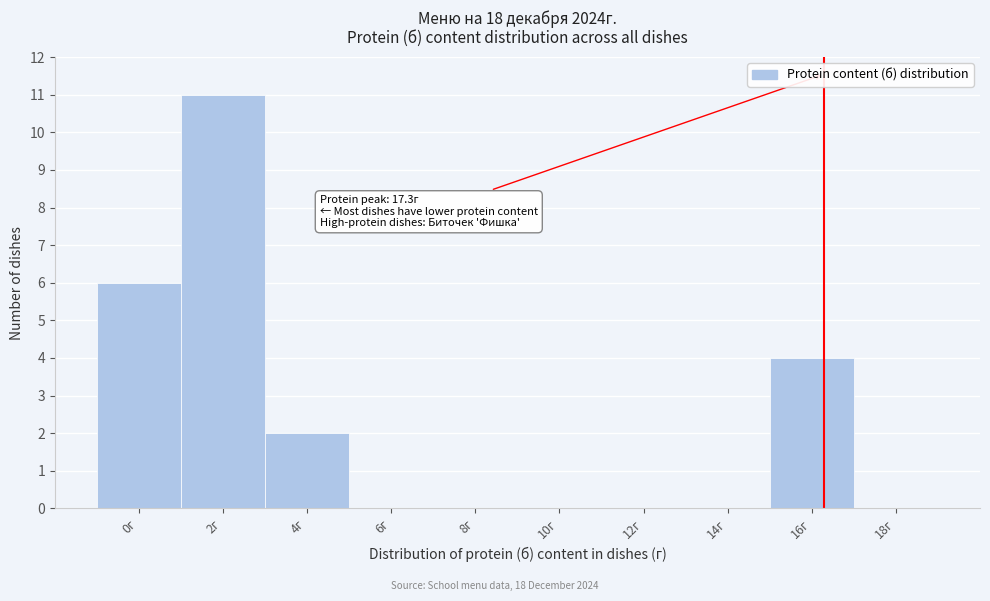

Reading left to right, transcribe all the data shown in this chart.

0г=6	2г=11	4г=2	6г=0	8г=0	10г=0	12г=0	14г=0	16г=4	18г=0